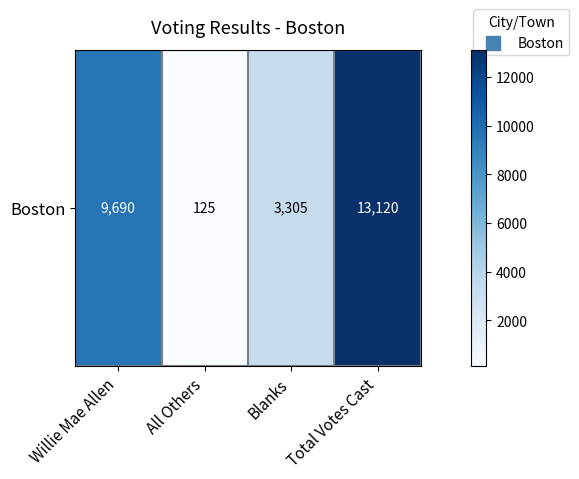

How many series are shown in this chart?

1